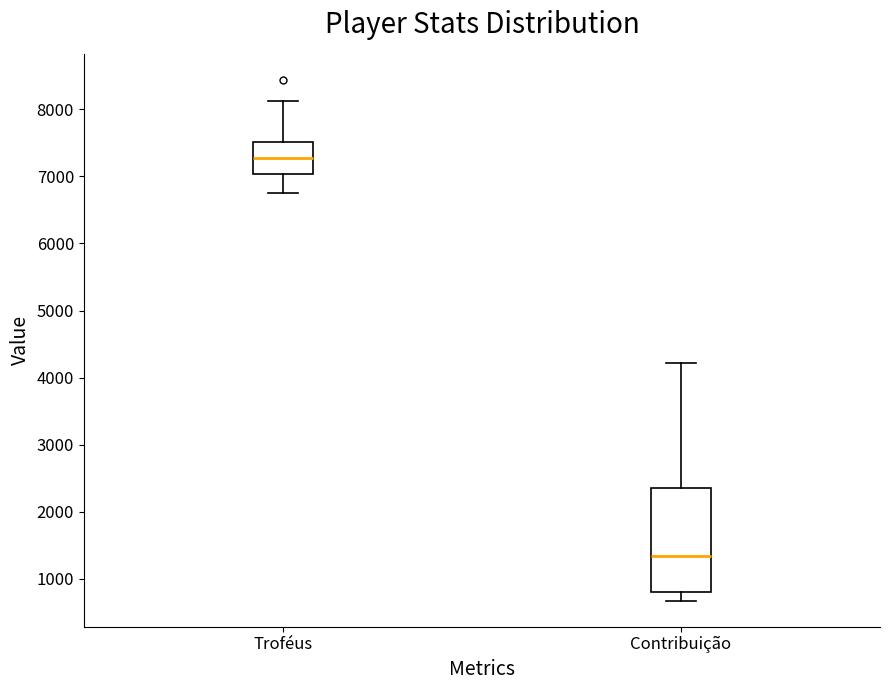

Reading left to right, transcribe this box plot: for each box, give where its median line is, the range the box spans, and where its two whiskers end, as read against the y-axis. The values are not printed on the chart, so give them approximately, as read against the axis.

Troféus: median 7300, box 7000 to 7500, whiskers 6700 to 8100
Contribuição: median 1300, box 800 to 2300, whiskers 700 to 4200